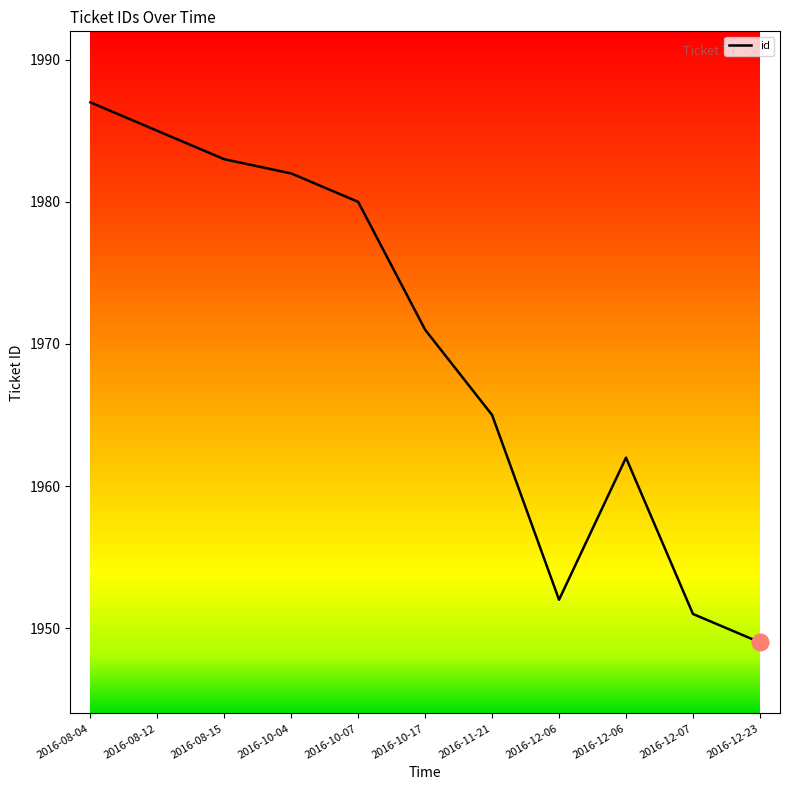

How many lines are shown in the chart?

1